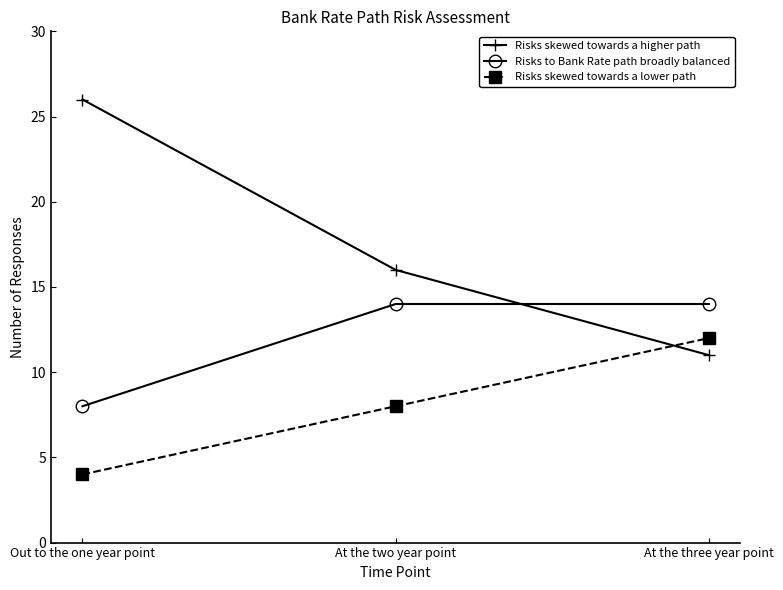

Rank the series at At the three year point from lowest to highest value.

Risks skewed towards a higher path, Risks skewed towards a lower path, Risks to Bank Rate path broadly balanced